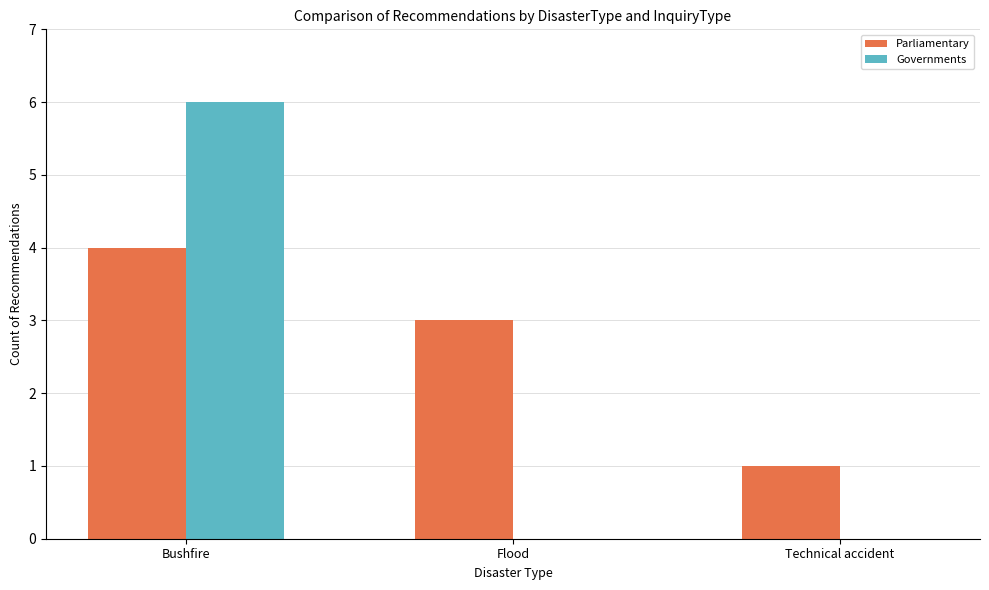

Reading left to right, extract all data points from this chart.

Parliamentary: Bushfire=4	Flood=3	Technical accident=1
Governments: Bushfire=6	Flood=0	Technical accident=0